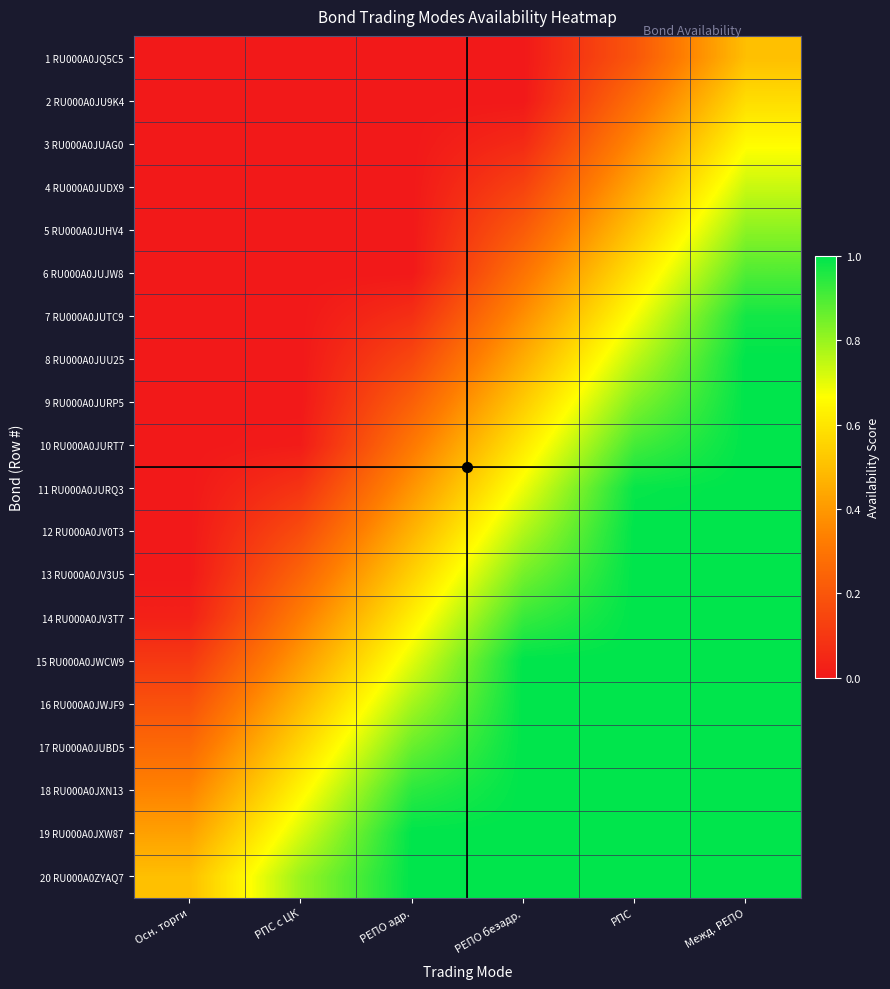

Reading left to right, extract all data points from this chart.

1 RU000A0JQ5C5: Осн. торги=0.0	РПС с ЦК=0.0	РЕПО адр.=0.0	РЕПО безадр.=0.0	РПС=0.2	Межд. РЕПО=0.5
2 RU000A0JU9K4: Осн. торги=0.0	РПС с ЦК=0.0	РЕПО адр.=0.0	РЕПО безадр.=0.0	РПС=0.3	Межд. РЕПО=0.6
3 RU000A0JUAG0: Осн. торги=0.0	РПС с ЦК=0.0	РЕПО адр.=0.0	РЕПО безадр.=0.1	РПС=0.4	Межд. РЕПО=0.7
4 RU000A0JUDX9: Осн. торги=0.0	РПС с ЦК=0.0	РЕПО адр.=0.0	РЕПО безадр.=0.1	РПС=0.4	Межд. РЕПО=0.7
5 RU000A0JUHV4: Осн. торги=0.0	РПС с ЦК=0.0	РЕПО адр.=0.0	РЕПО безадр.=0.2	РПС=0.5	Межд. РЕПО=0.8
6 RU000A0JUJW8: Осн. торги=0.0	РПС с ЦК=0.0	РЕПО адр.=0.0	РЕПО безадр.=0.3	РПС=0.6	Межд. РЕПО=0.9
7 RU000A0JUTC9: Осн. торги=0.0	РПС с ЦК=0.0	РЕПО адр.=0.1	РЕПО безадр.=0.4	РПС=0.7	Межд. РЕПО=1.0
8 RU000A0JUU25: Осн. торги=0.0	РПС с ЦК=0.0	РЕПО адр.=0.2	РЕПО безадр.=0.5	РПС=0.8	Межд. РЕПО=1.0
9 RU000A0JURP5: Осн. торги=0.0	РПС с ЦК=0.0	РЕПО адр.=0.2	РЕПО безадр.=0.5	РПС=0.8	Межд. РЕПО=1.0
10 RU000A0JURT7: Осн. торги=0.0	РПС с ЦК=0.0	РЕПО адр.=0.3	РЕПО безадр.=0.6	РПС=0.9	Межд. РЕПО=1.0
11 RU000A0JURQ3: Осн. торги=0.0	РПС с ЦК=0.1	РЕПО адр.=0.4	РЕПО безадр.=0.7	РПС=1.0	Межд. РЕПО=1.0
12 RU000A0JV0T3: Осн. торги=0.0	РПС с ЦК=0.2	РЕПО адр.=0.5	РЕПО безадр.=0.8	РПС=1.0	Межд. РЕПО=1.0
13 RU000A0JV3U5: Осн. торги=0.0	РПС с ЦК=0.2	РЕПО адр.=0.5	РЕПО безадр.=0.8	РПС=1.0	Межд. РЕПО=1.0
14 RU000A0JV3T7: Осн. торги=0.0	РПС с ЦК=0.3	РЕПО адр.=0.6	РЕПО безадр.=0.9	РПС=1.0	Межд. РЕПО=1.0
15 RU000A0JWCW9: Осн. торги=0.1	РПС с ЦК=0.4	РЕПО адр.=0.7	РЕПО безадр.=1.0	РПС=1.0	Межд. РЕПО=1.0
16 RU000A0JWJF9: Осн. торги=0.2	РПС с ЦК=0.5	РЕПО адр.=0.8	РЕПО безадр.=1.0	РПС=1.0	Межд. РЕПО=1.0
17 RU000A0JUBD5: Осн. торги=0.3	РПС с ЦК=0.6	РЕПО адр.=0.9	РЕПО безадр.=1.0	РПС=1.0	Межд. РЕПО=1.0
18 RU000A0JXN13: Осн. торги=0.3	РПС с ЦК=0.6	РЕПО адр.=0.9	РЕПО безадр.=1.0	РПС=1.0	Межд. РЕПО=1.0
19 RU000A0JXW87: Осн. торги=0.4	РПС с ЦК=0.7	РЕПО адр.=1.0	РЕПО безадр.=1.0	РПС=1.0	Межд. РЕПО=1.0
20 RU000A0ZYAQ7: Осн. торги=0.5	РПС с ЦК=0.8	РЕПО адр.=1.0	РЕПО безадр.=1.0	РПС=1.0	Межд. РЕПО=1.0